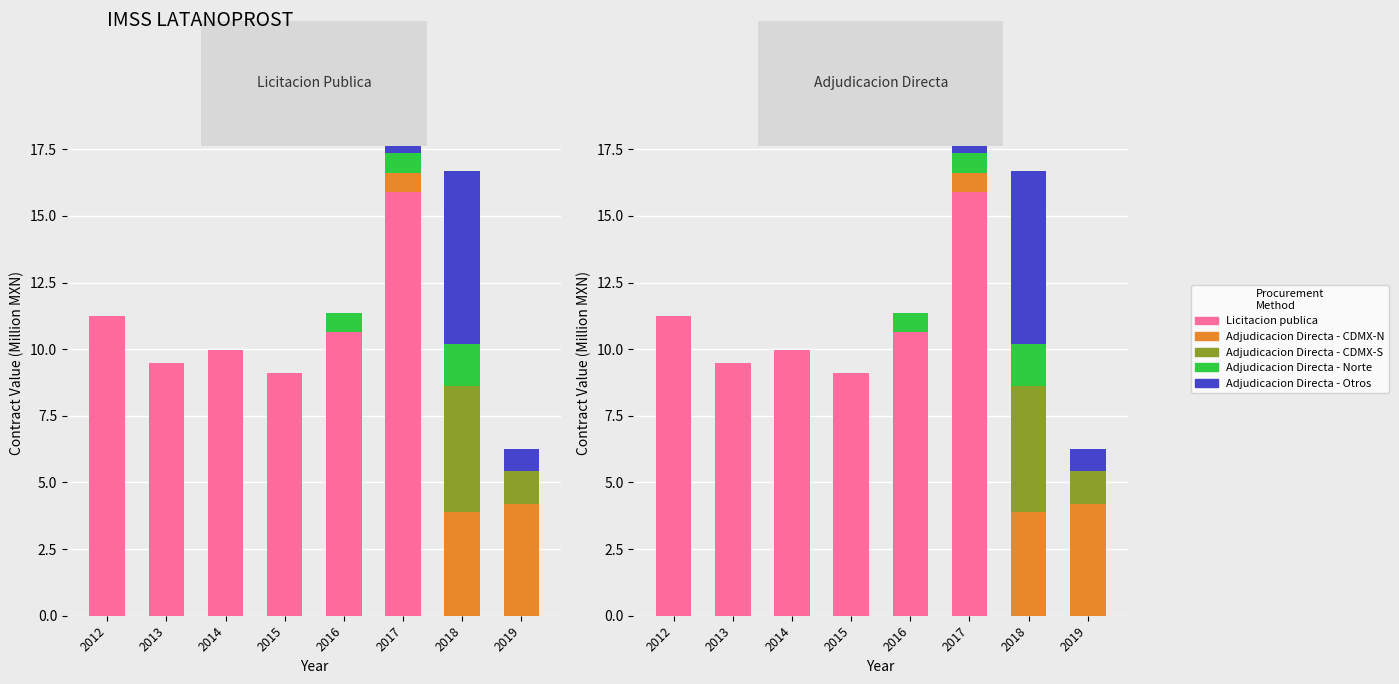

Rank the categories by Adjudicacion Directa - CDMX-N value from highest to lowest.

2019, 2018, 2017, 2012, 2013, 2014, 2015, 2016